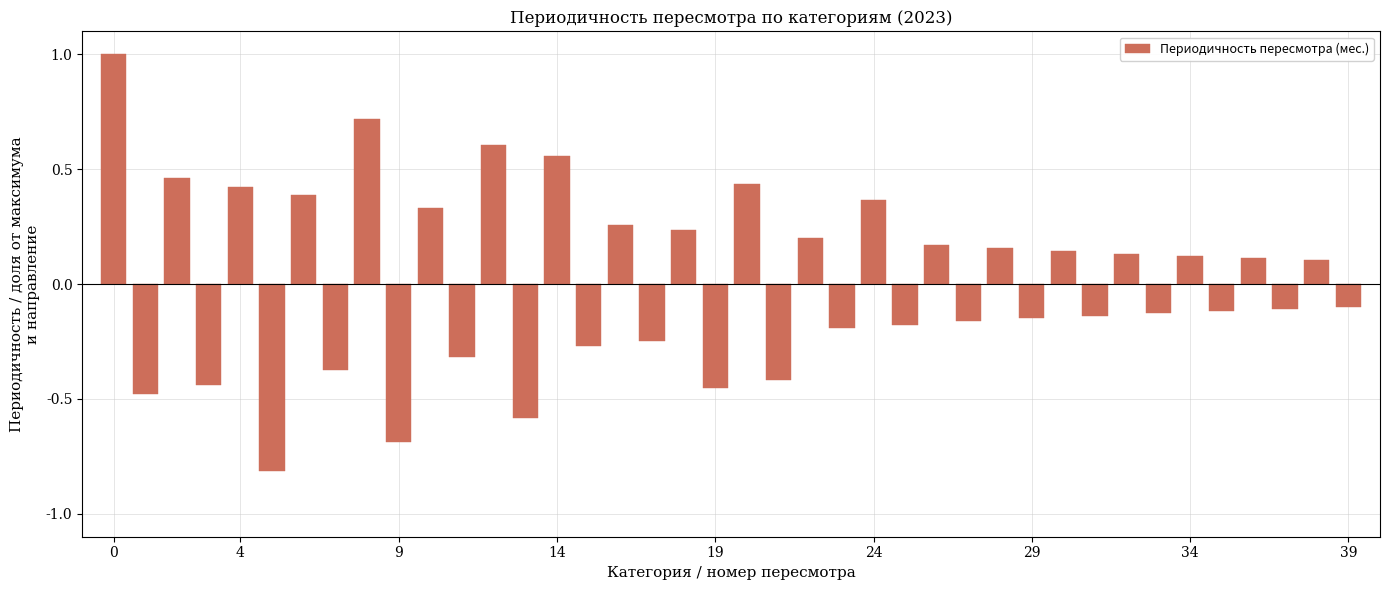

How many data points does each series have?

40